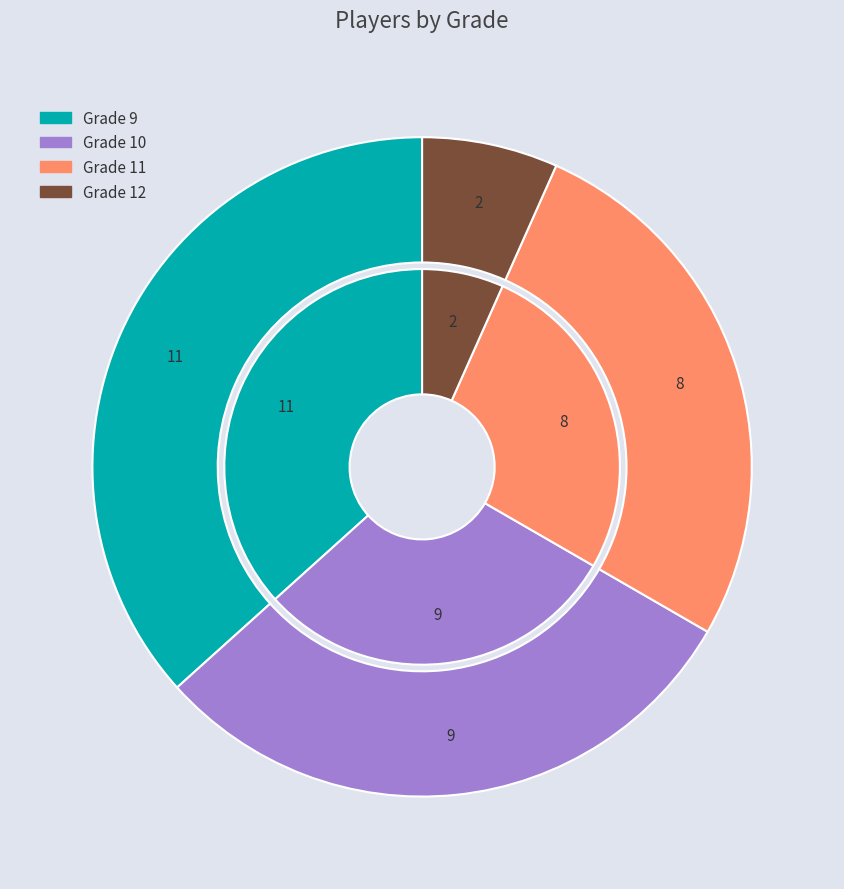

To the nearest percent, what portion does Grade 12 represent?

7%